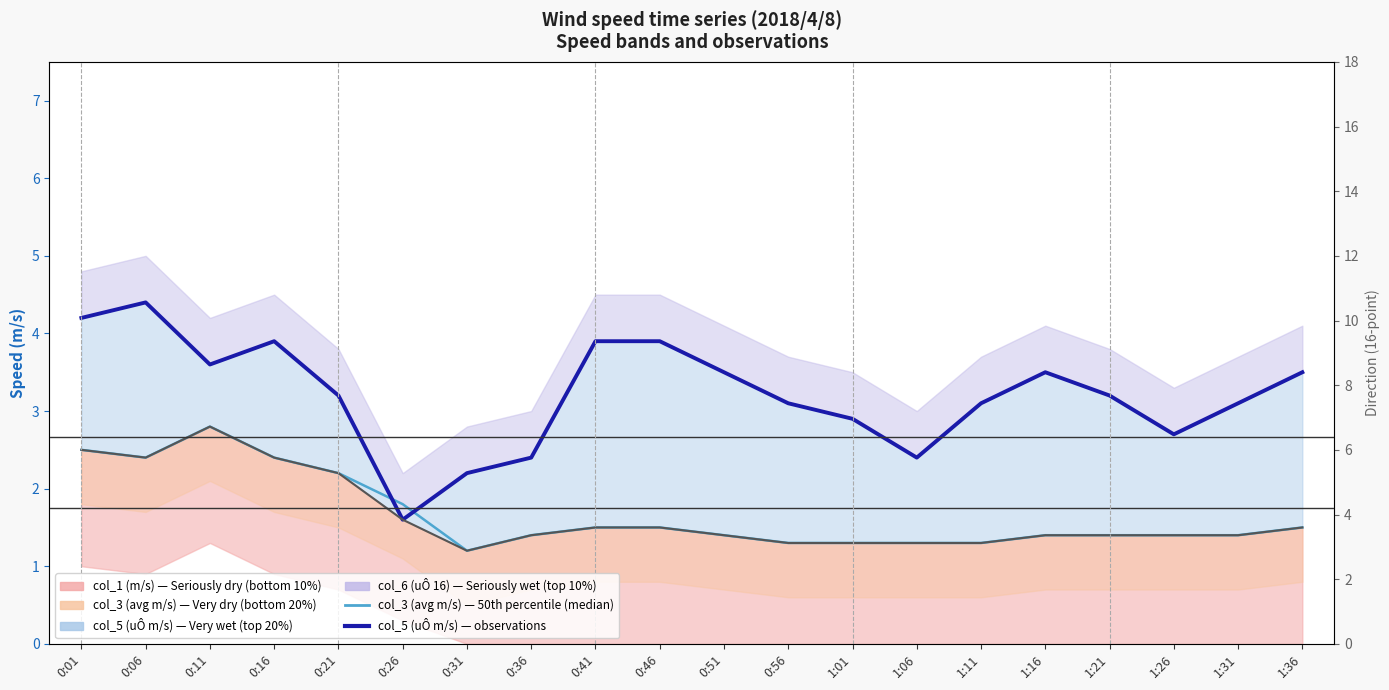

How many interior local valleys does the col_5 (uÔ m/s) — observations series have?

4